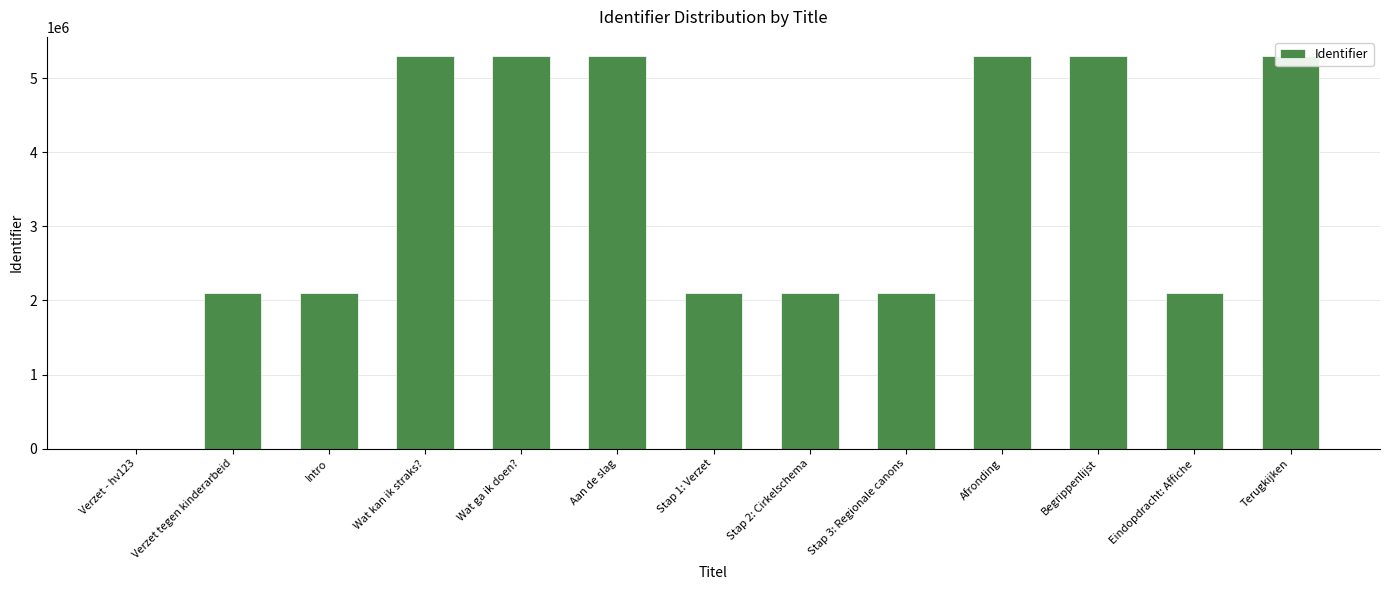

At which category does the chart reach its peak across all series?

Terugkijken